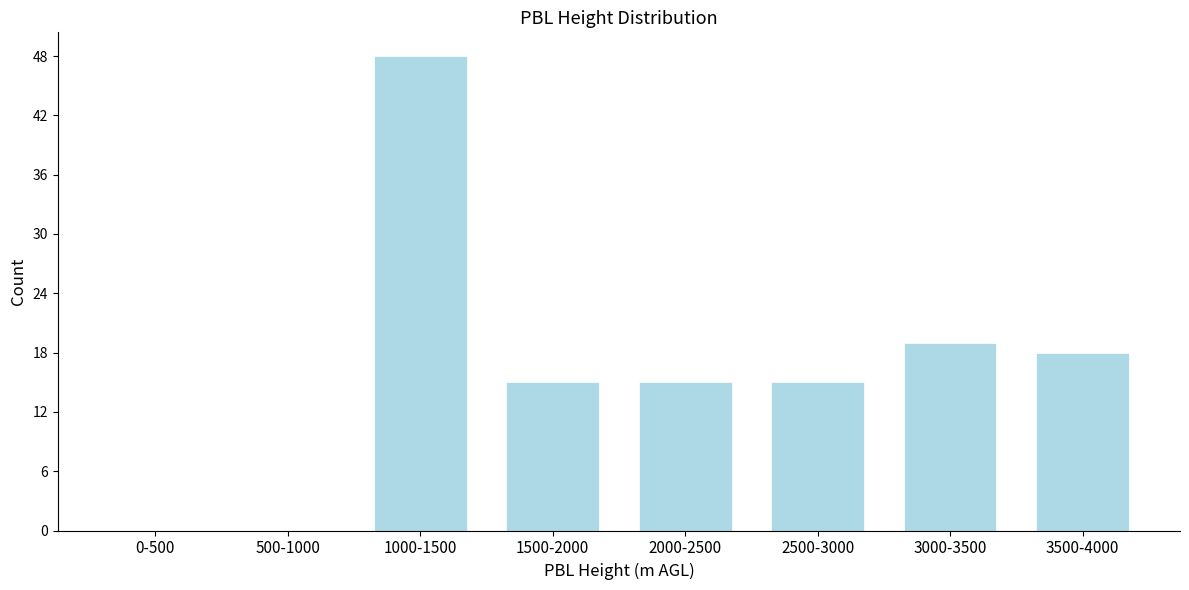

Reading right to left, transcribe all the data shown in this chart.

3500-4000=18	3000-3500=19	2500-3000=15	2000-2500=15	1500-2000=15	1000-1500=48	500-1000=0	0-500=0